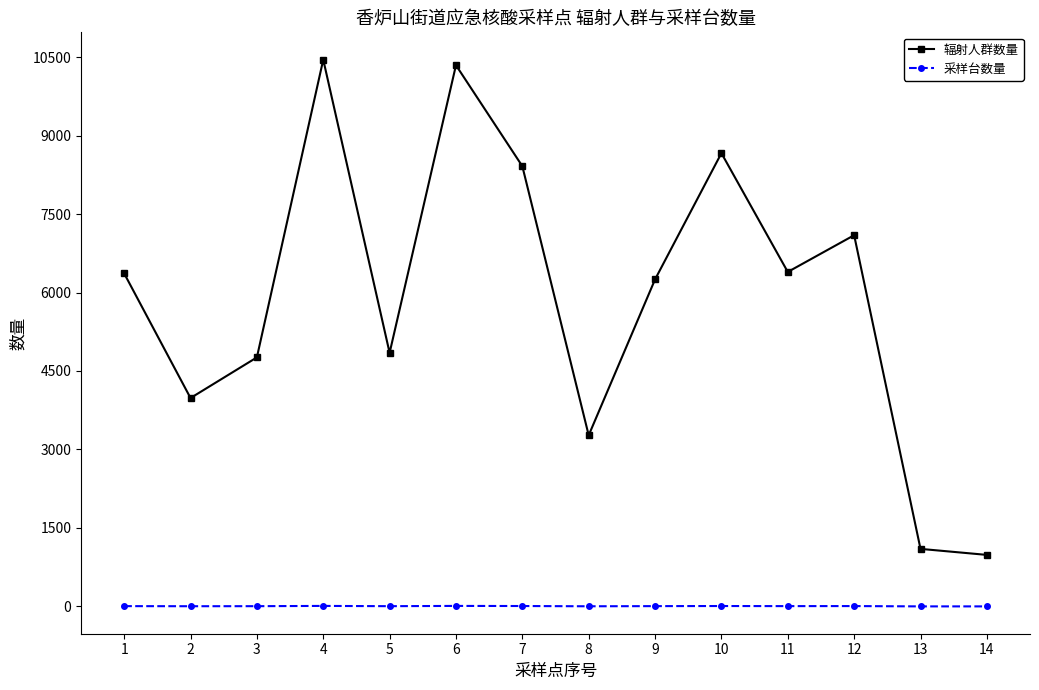

Does the chart have visible grid lines?

No